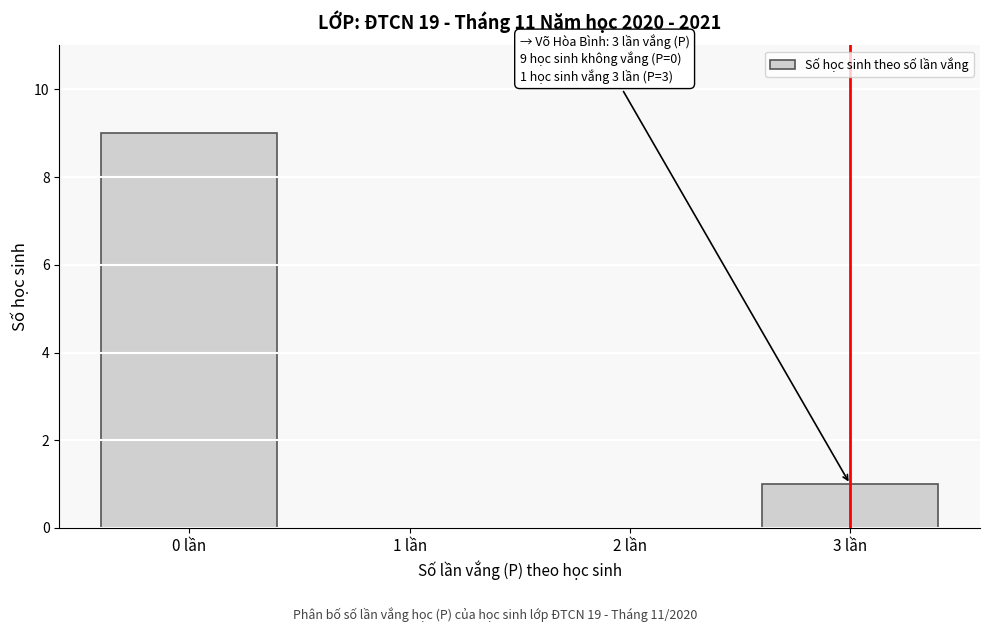

Reading right to left, extract all data points from this chart.

3 lần=1	2 lần=0	1 lần=0	0 lần=9